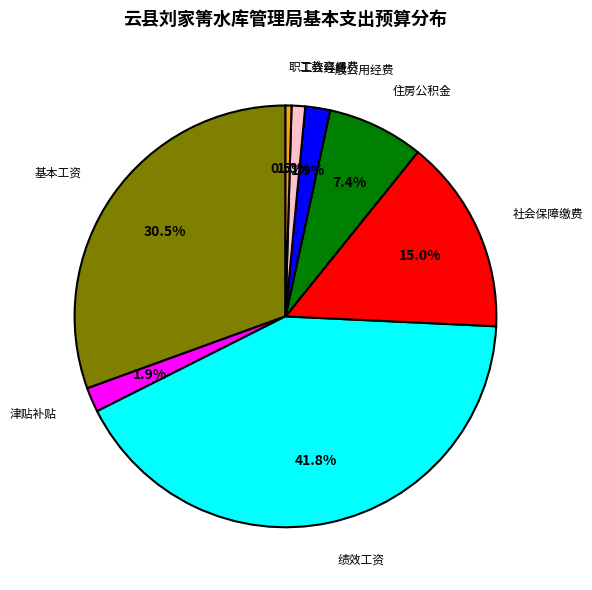

To the nearest percent, what is the difference between the 工会经费 and 一般公用经费 slice percentages?

1%